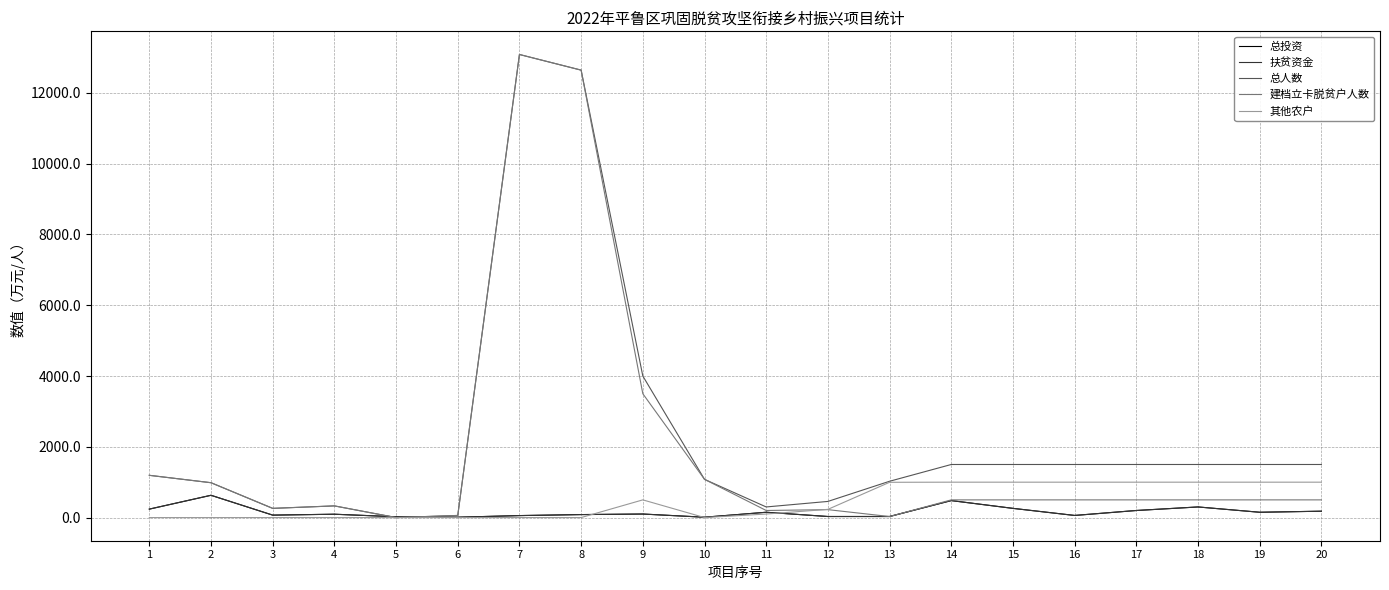

Does the chart display data point markers on the line(s)?

No